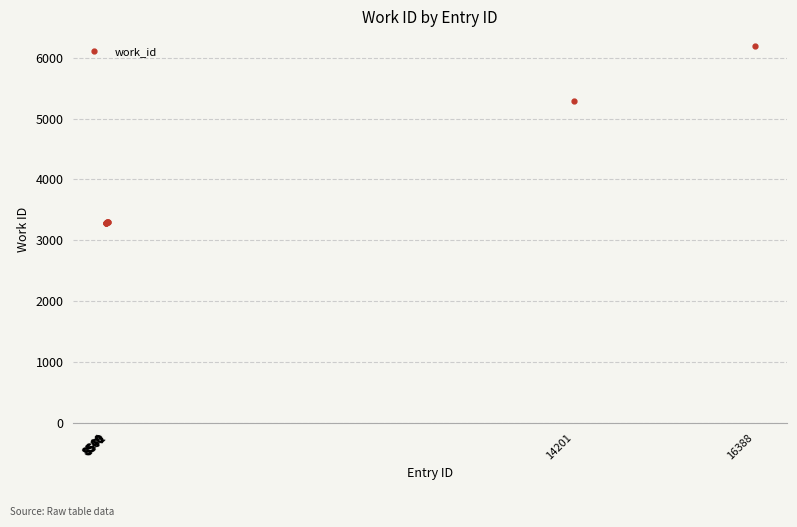

What is the value of the 4th point from the left?

3288